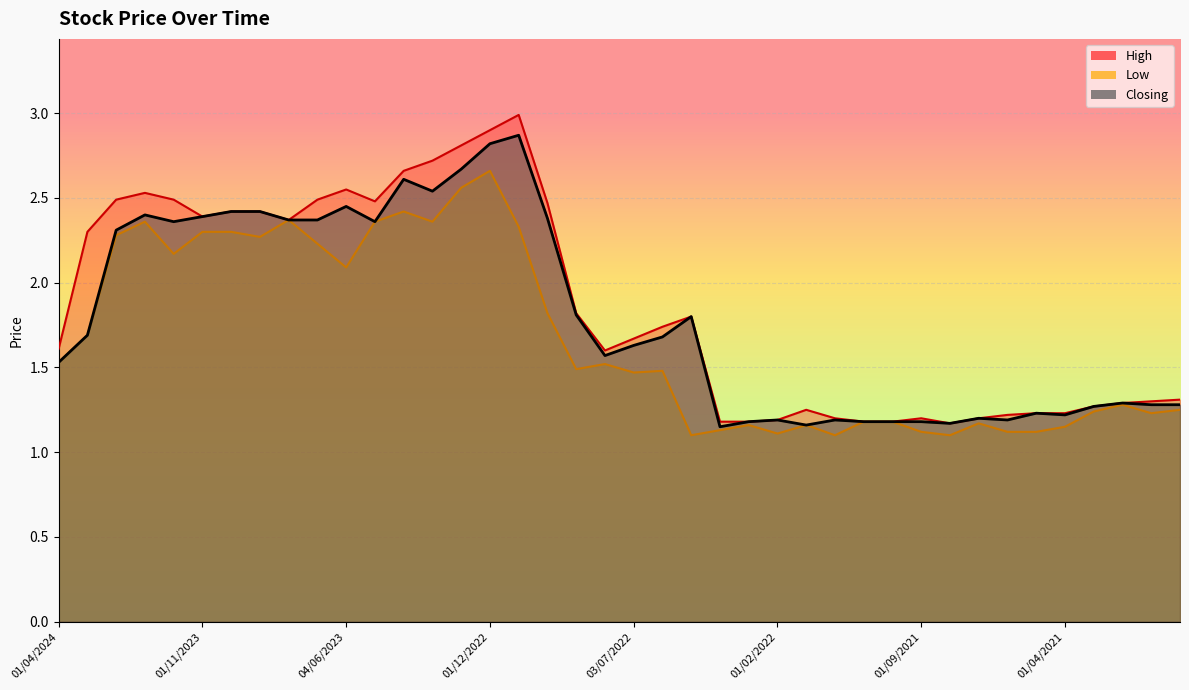

Is the value of High at 01/03/2023 greater than the value of Closing at 01/02/2021?

Yes